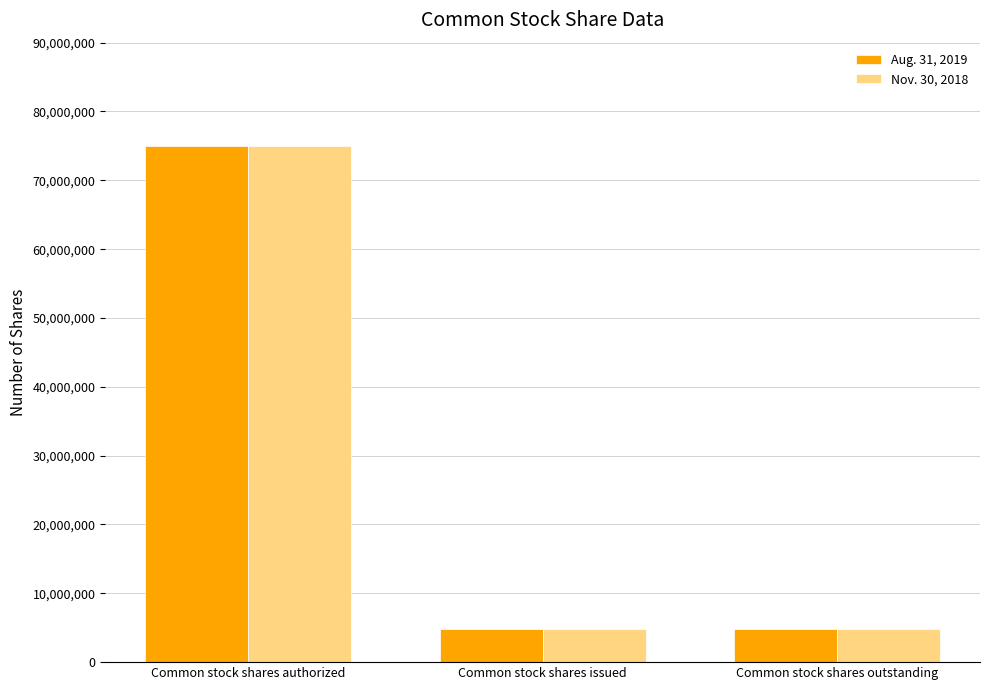

Count the number of categories in the chart.

3